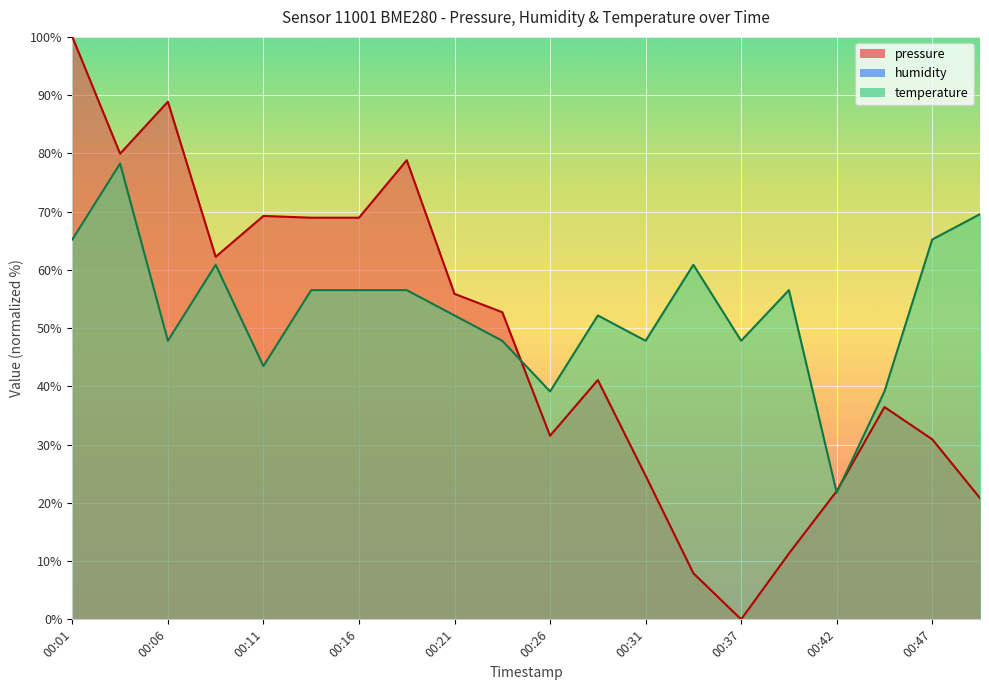

What is the highest value of the pressure series?

100.0